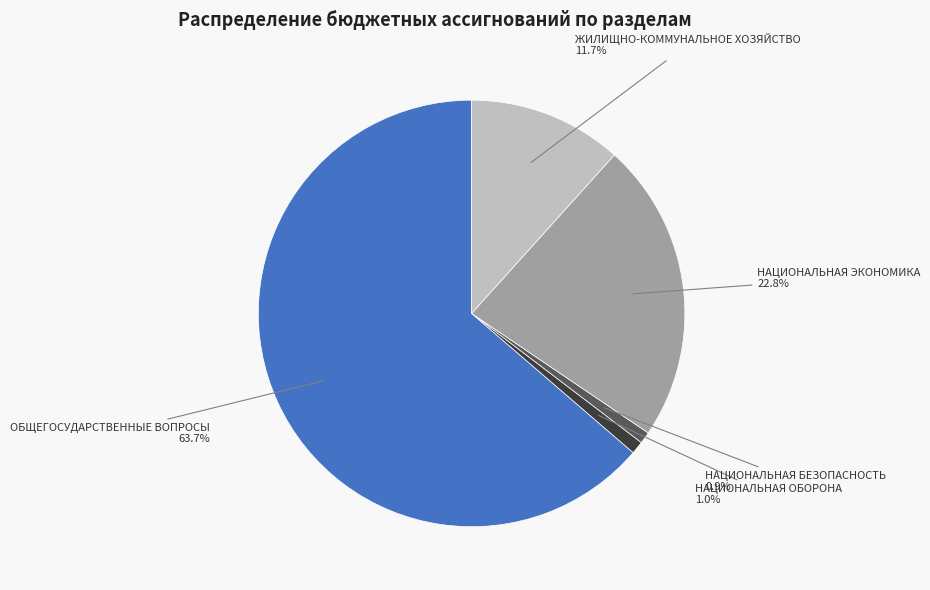

How many slices are in this pie chart?

5